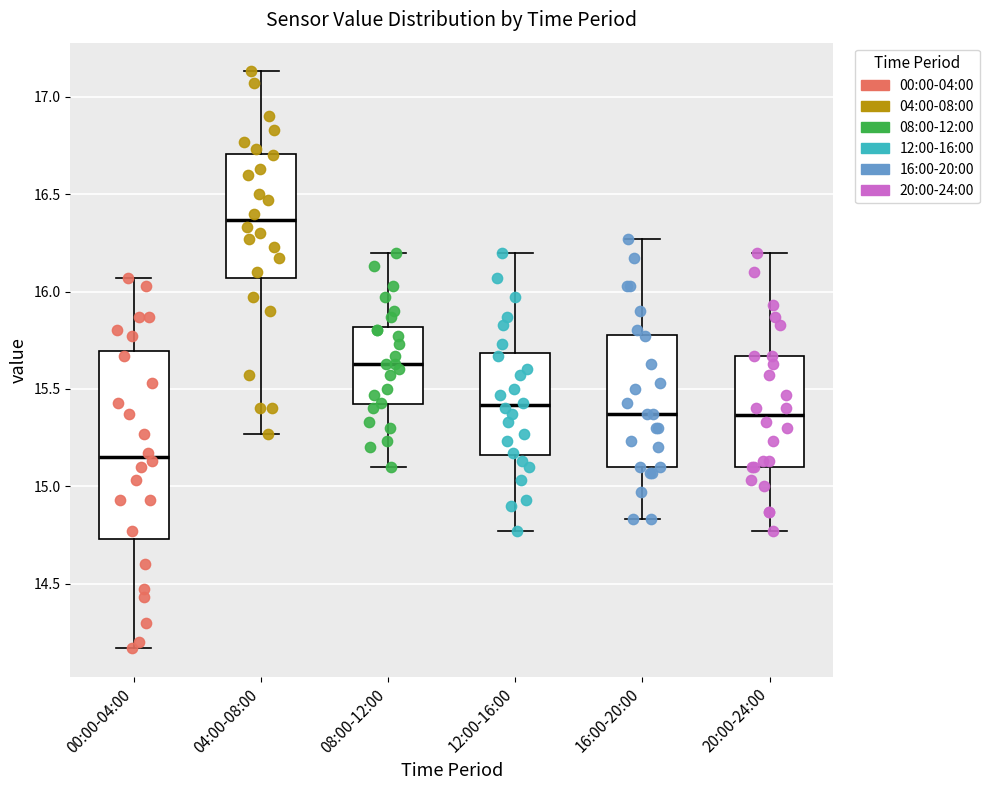

Which box's median line is the lowest?

00:00-04:00